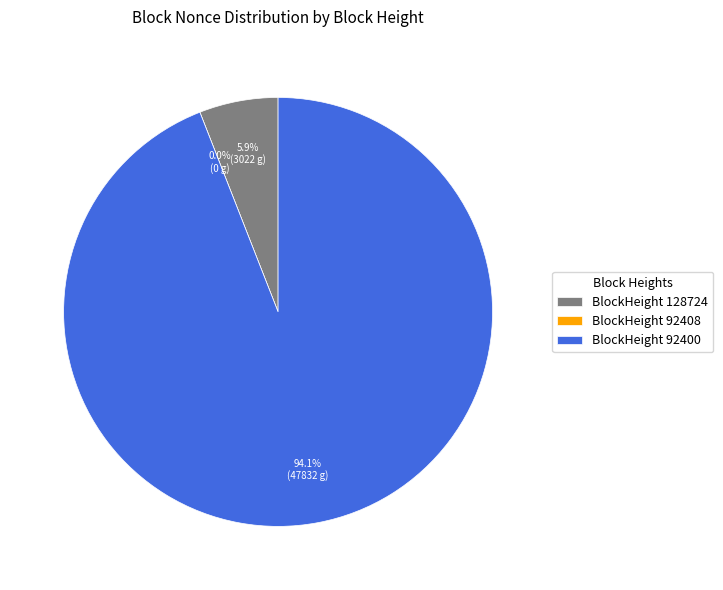

To the nearest percent, what is the combined percentage of 128724 and 92400?

100%